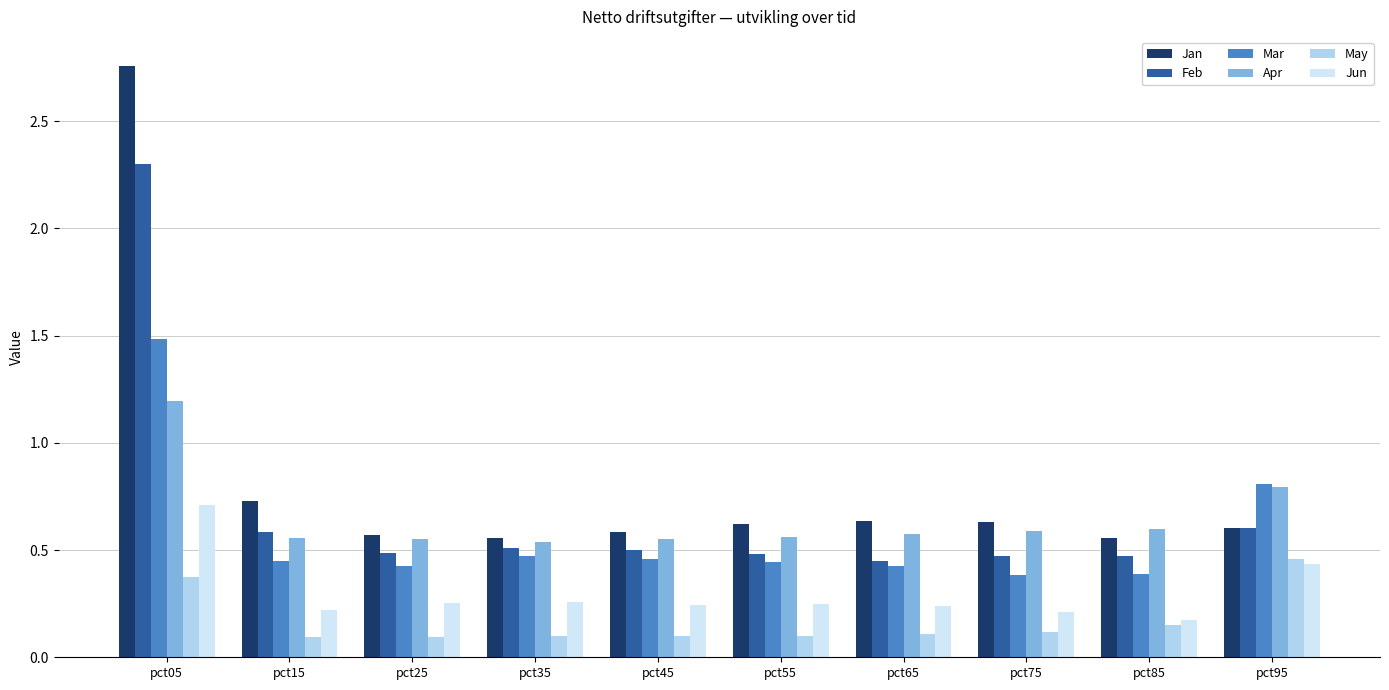

What is the total value across all series at pct05?

8.8